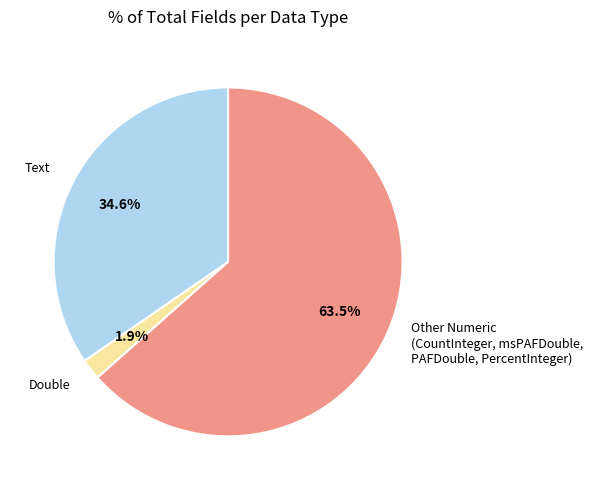

Do Other Numeric (CountInteger, msPAFDouble, PAFDouble, PercentInteger) and Text together represent more than half of the pie?

Yes